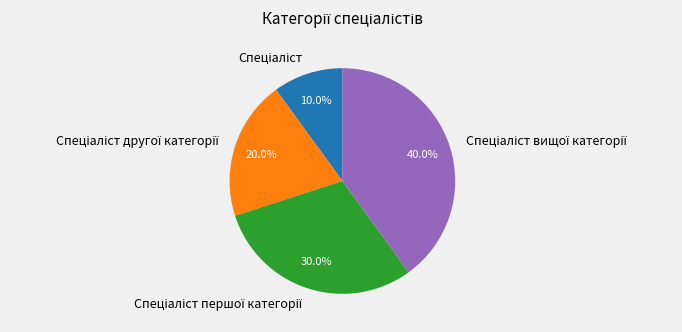

Is there a majority slice in this chart?

No